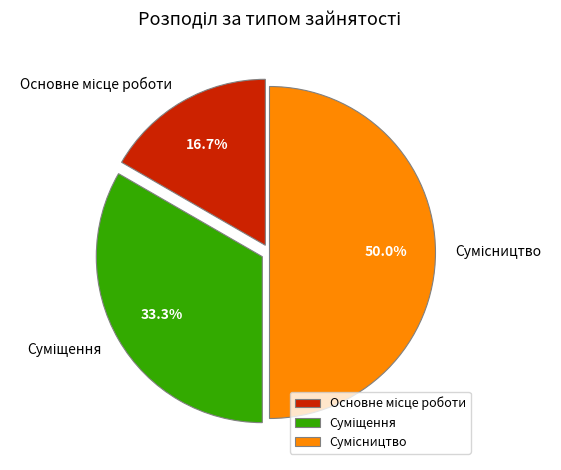

Count the number of slices in the pie.

3